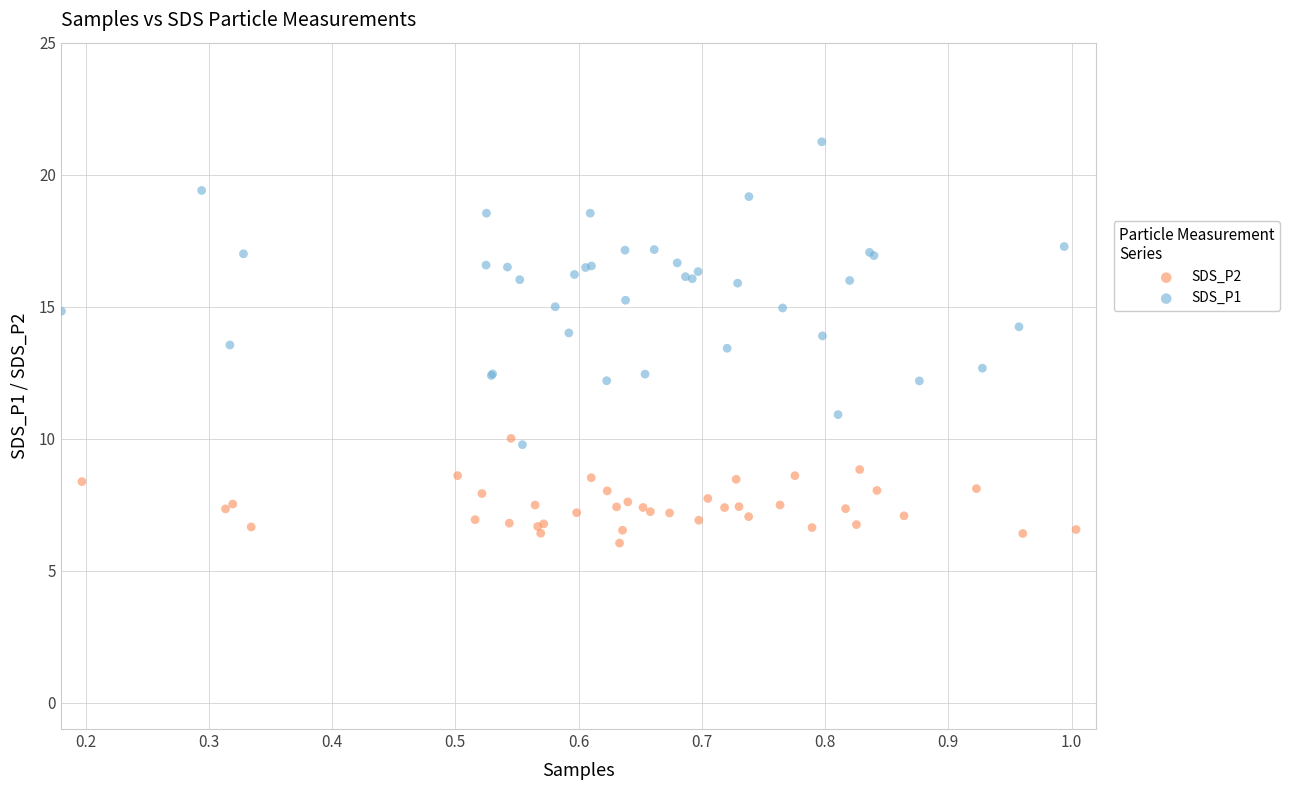

Which series has the widest spread of Y values?

SDS_P1